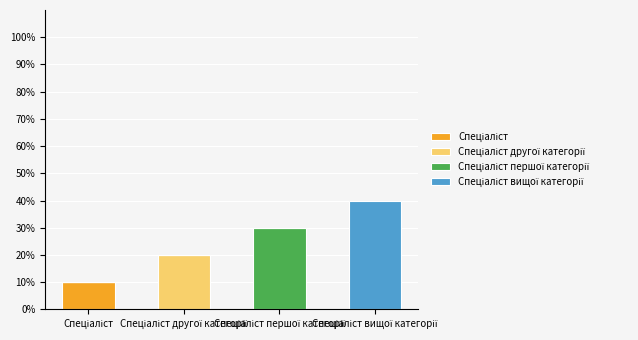

Count the number of categories in the chart.

4